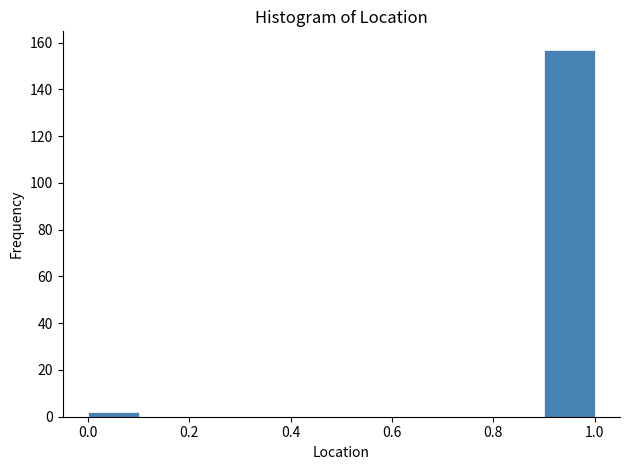

How tall is the bar that spans 0.0 to 0.1 on the x-axis? The values are not printed on the chart, so give them approximately, as read against the axis.

2